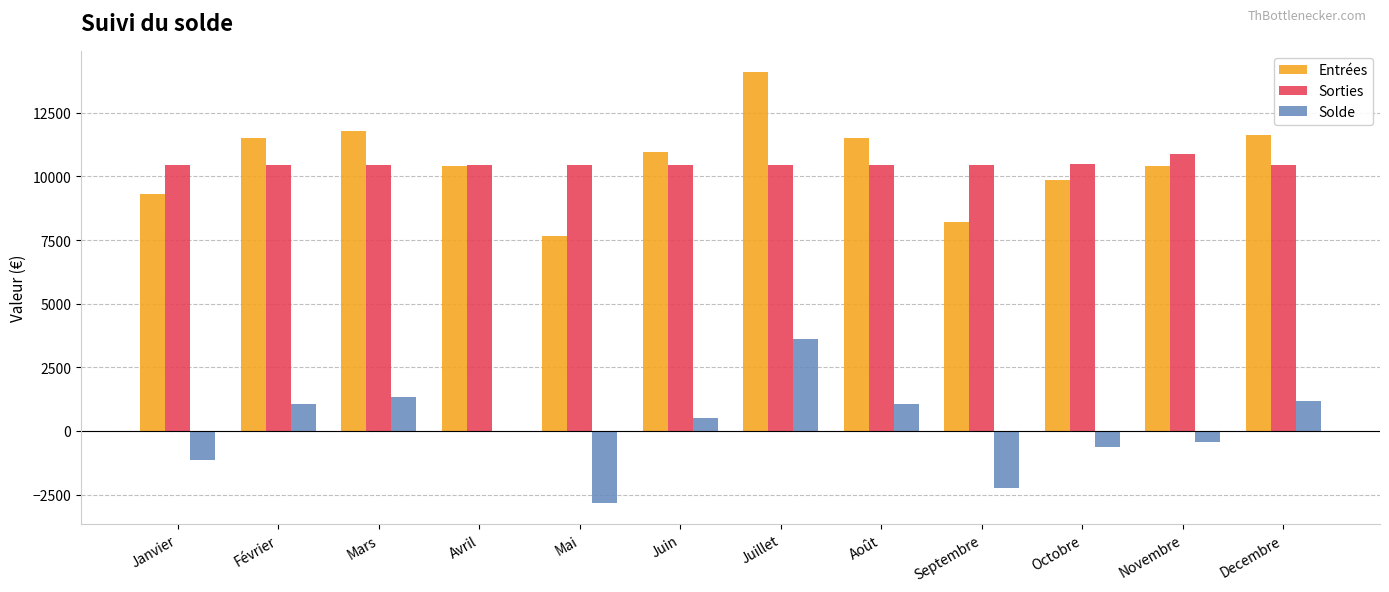

How many groups of bars are there?

12